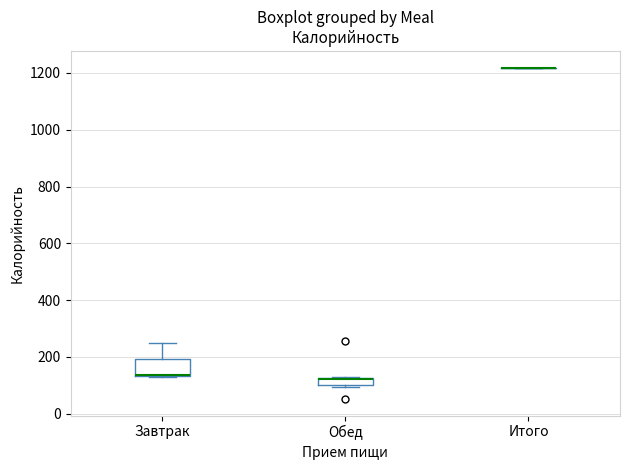

Where is the lower edge of the box for Обед on the y-axis? The values are not printed on the chart, so give them approximately, as read against the axis.

100